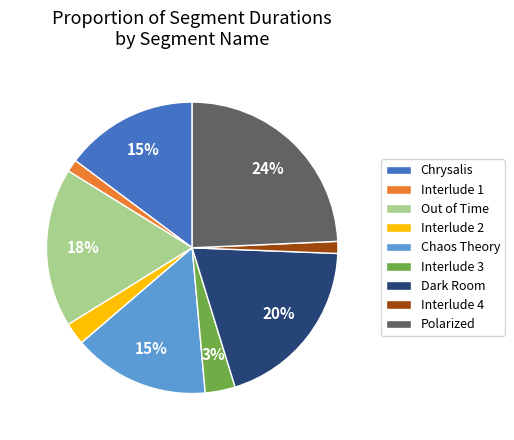

Combined, do Interlude 4 and Dark Room account for over 50%?

No